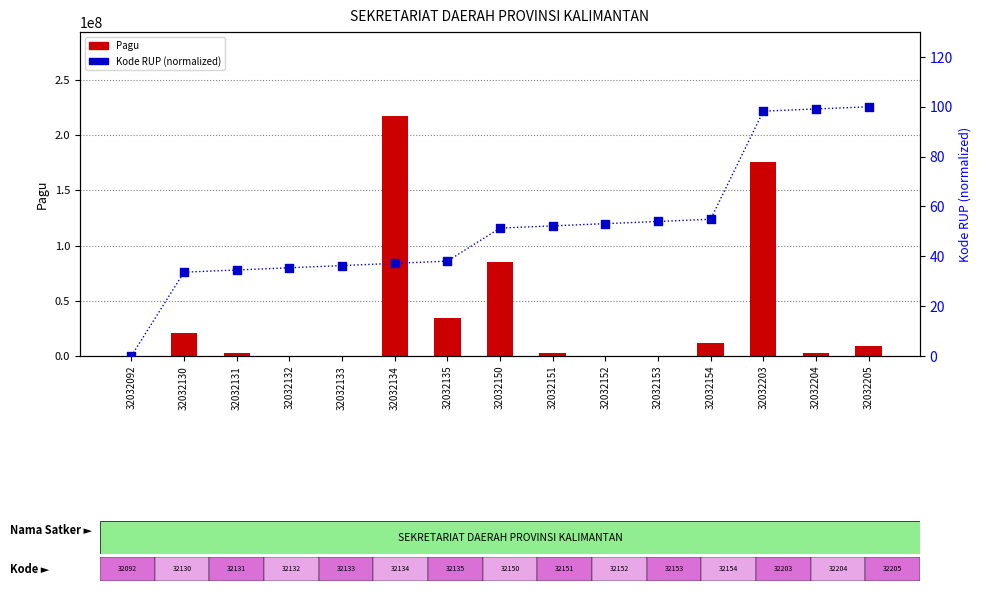

Is the value of Kode RUP (normalized) at 32032205 greater than the value of Pagu at 32032135?

No